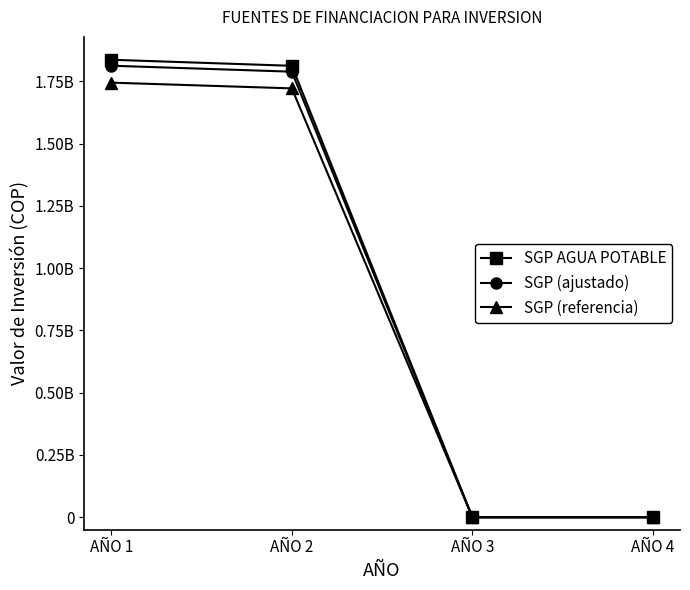

What is the spread (max minus min) of values at AÑO 2?

90621464.0